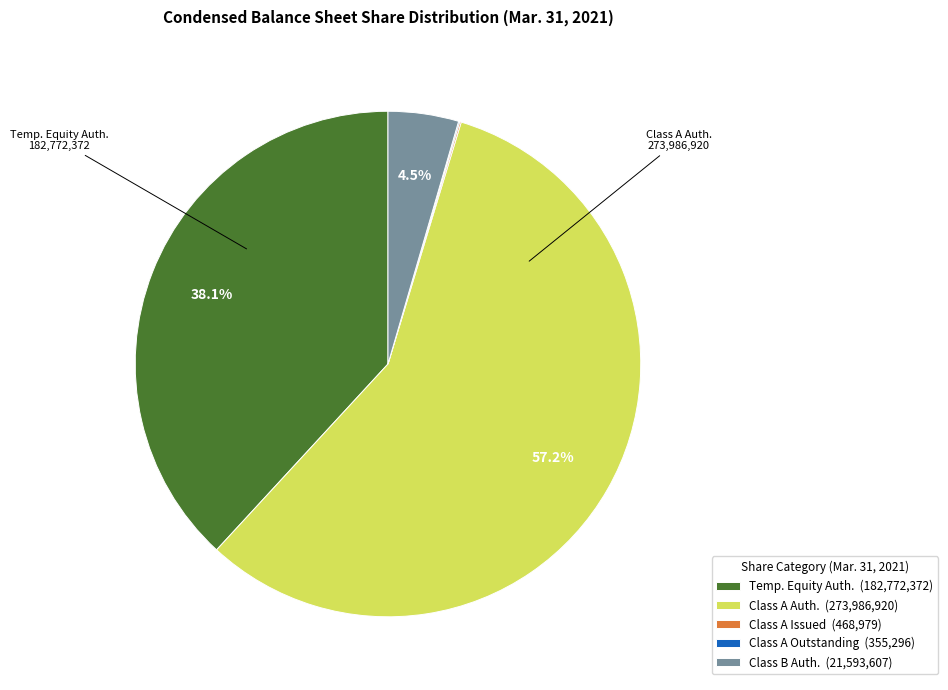

What is the majority slice?

Class A Auth. (273,986,920)